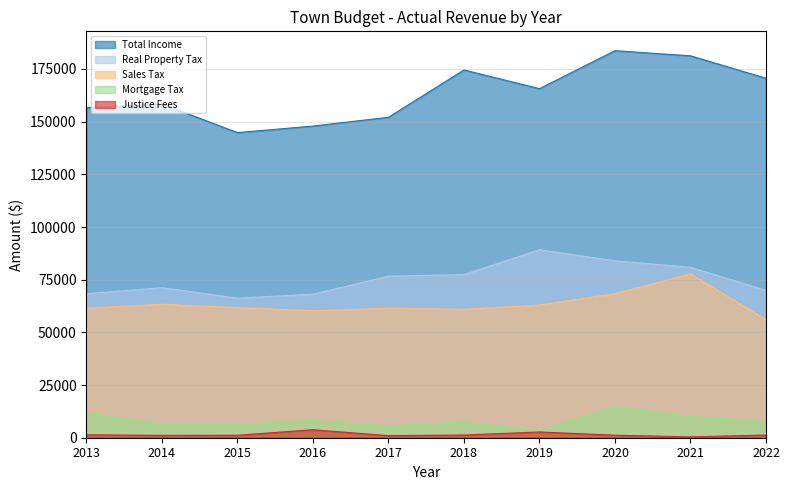

What is the total value across all series at 2013?

299545.7